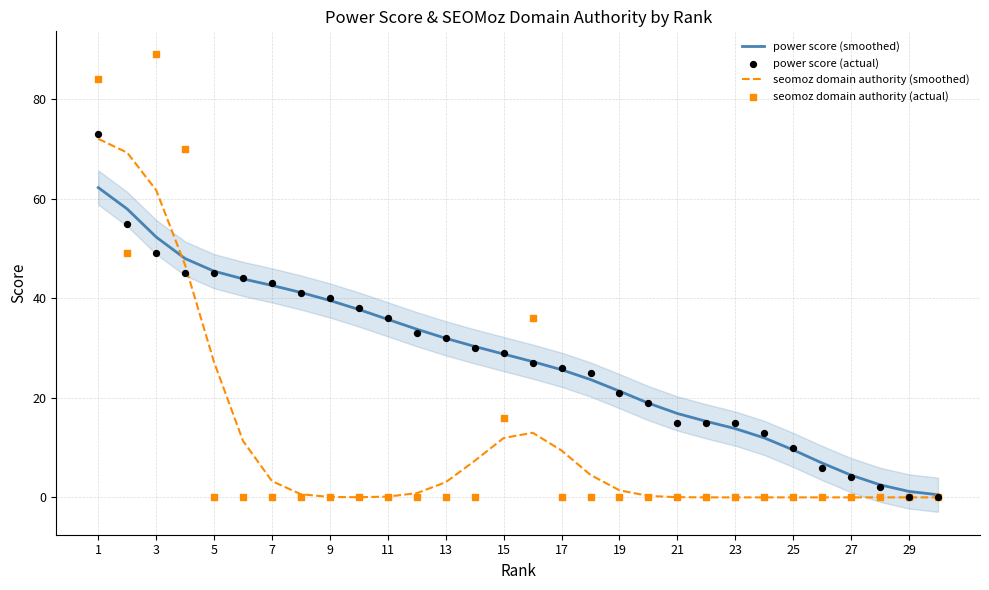

Which series reaches the minimum Y coordinate?

seomoz domain authority (smoothed)